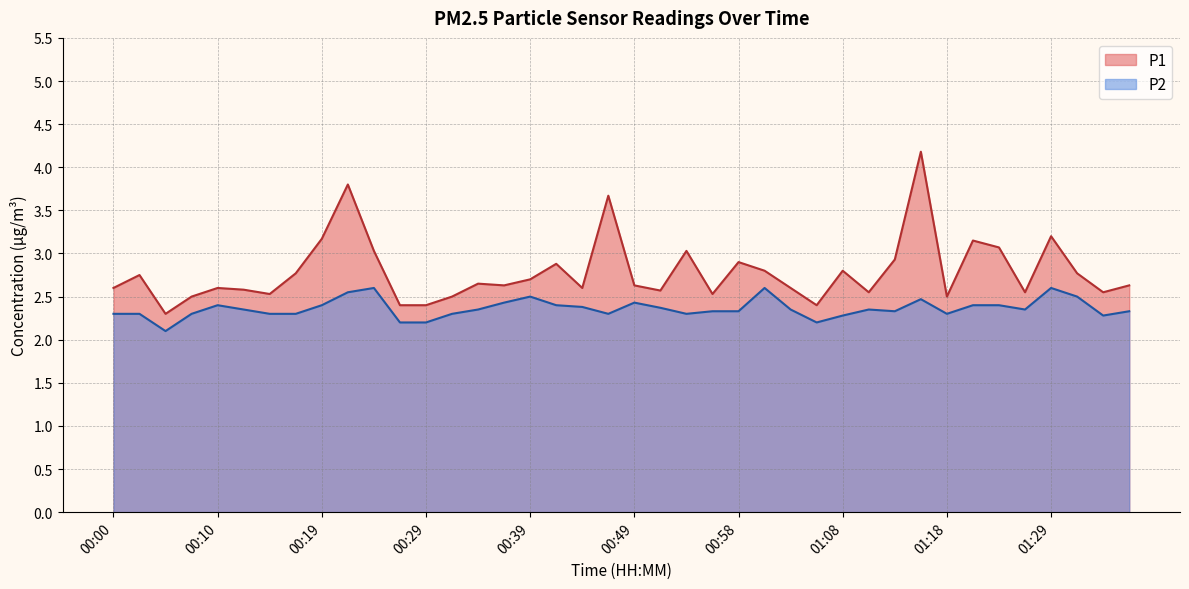

How many lines are shown in the chart?

2